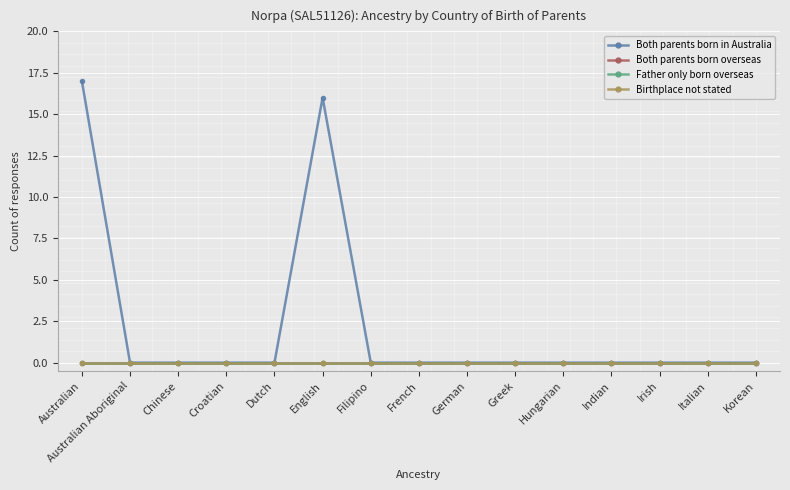

What are all the series names shown in the legend?

Both parents born in Australia, Both parents born overseas, Father only born overseas, Birthplace not stated